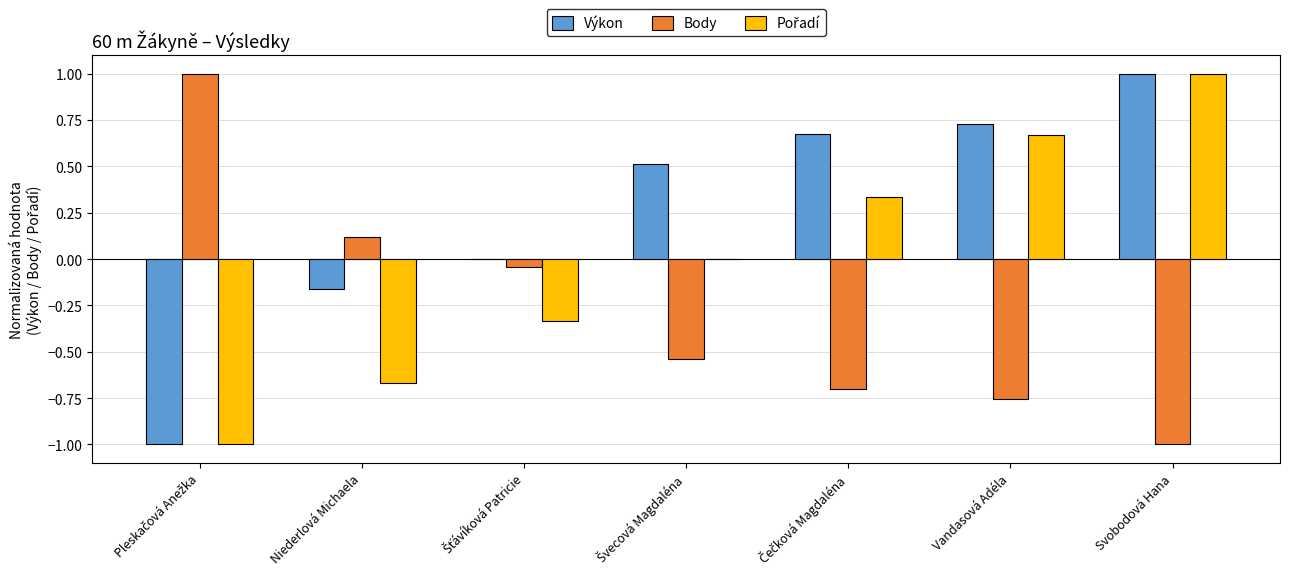

How many values in Body are above zero?

2